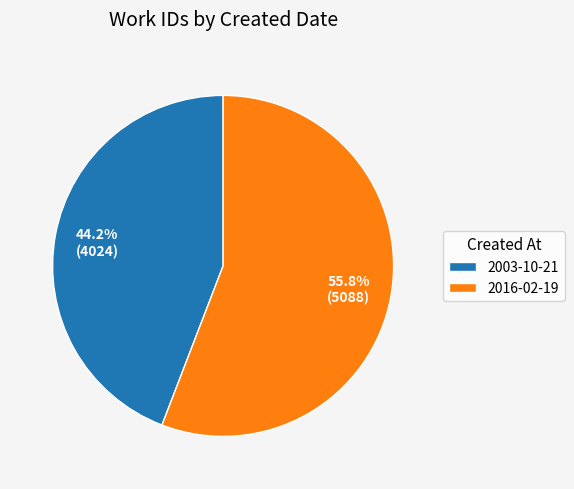

The 2003-10-21 slice represents 44% of the pie. True or false?

True